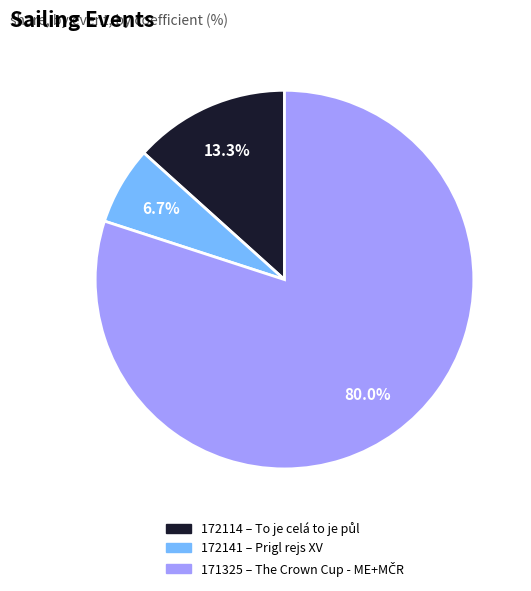

To the nearest percent, what is the average slice percentage?

33%